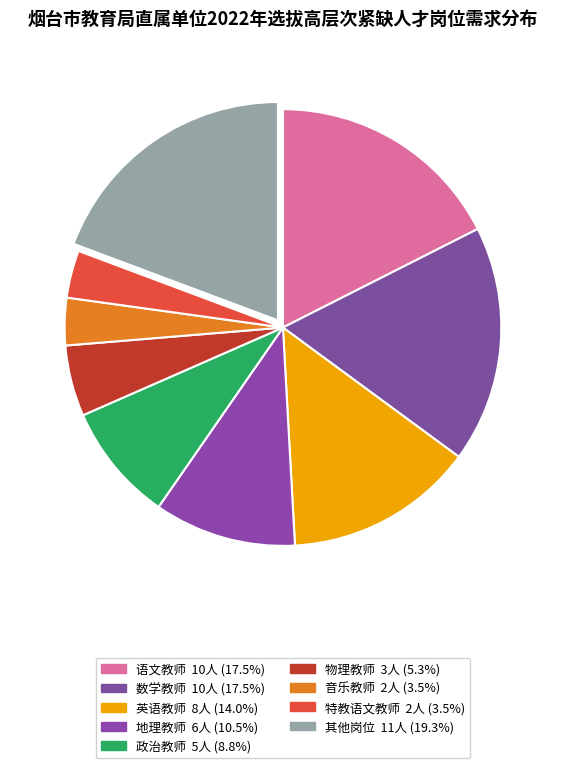

How many segments does this pie chart have?

9